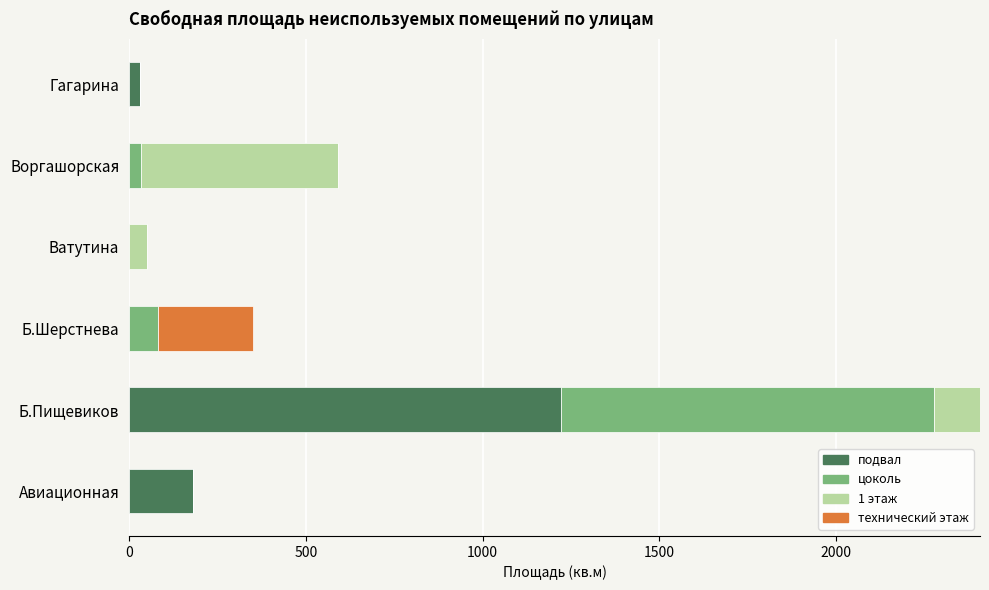

At which label does подвал reach its peak?

Б.Пищевиков